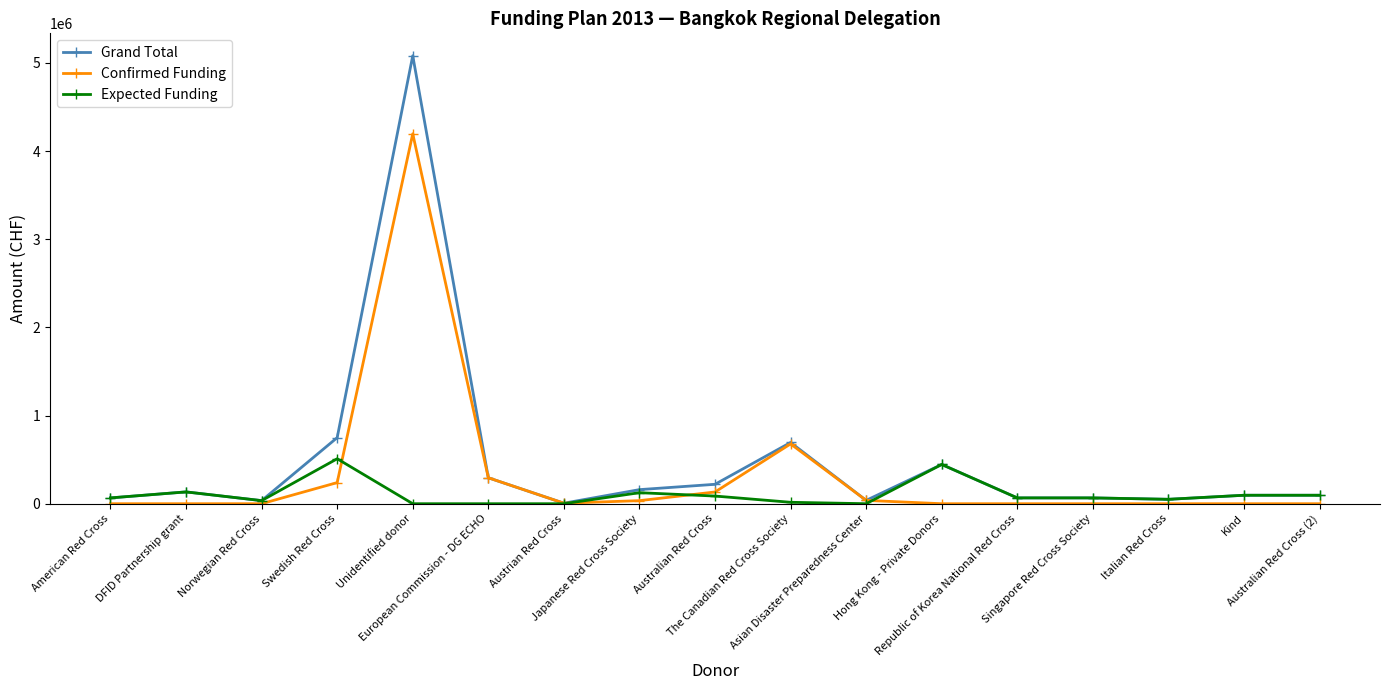

Where is Grand Total nearest to the value 2543765?

Swedish Red Cross